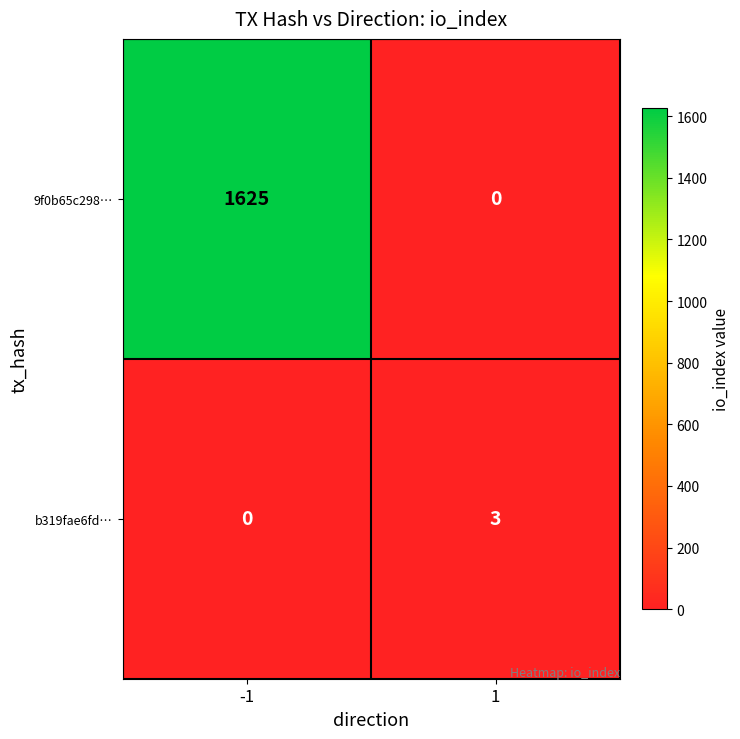

Which series has the largest total across all categories?

9f0b65c298…